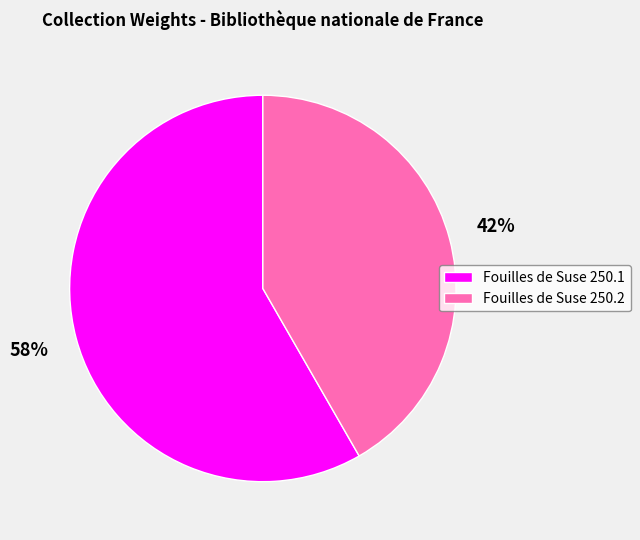

Rank the categories by value from highest to lowest.

Fouilles de Suse 250.1, Fouilles de Suse 250.2